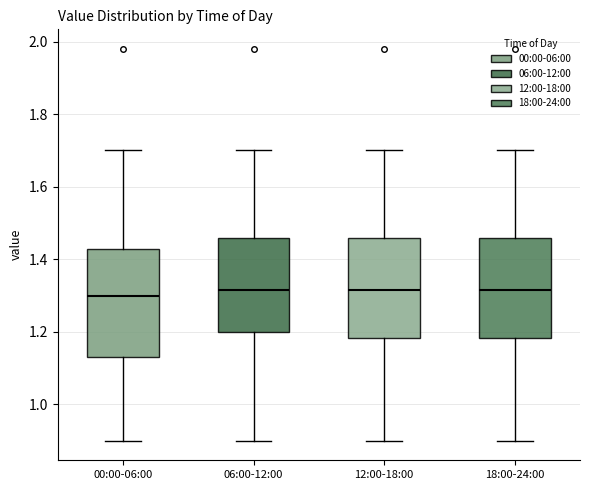

Reading left to right, read every box against the y-axis: the position of its median line, the range the box covers, and the ends of its whiskers. The values are not printed on the chart, so give them approximately, as read against the axis.

00:00-06:00: median 1.30, box 1.14 to 1.42, whiskers 0.90 to 1.70
06:00-12:00: median 1.32, box 1.20 to 1.46, whiskers 0.90 to 1.70
12:00-18:00: median 1.32, box 1.18 to 1.46, whiskers 0.90 to 1.70
18:00-24:00: median 1.32, box 1.18 to 1.46, whiskers 0.90 to 1.70